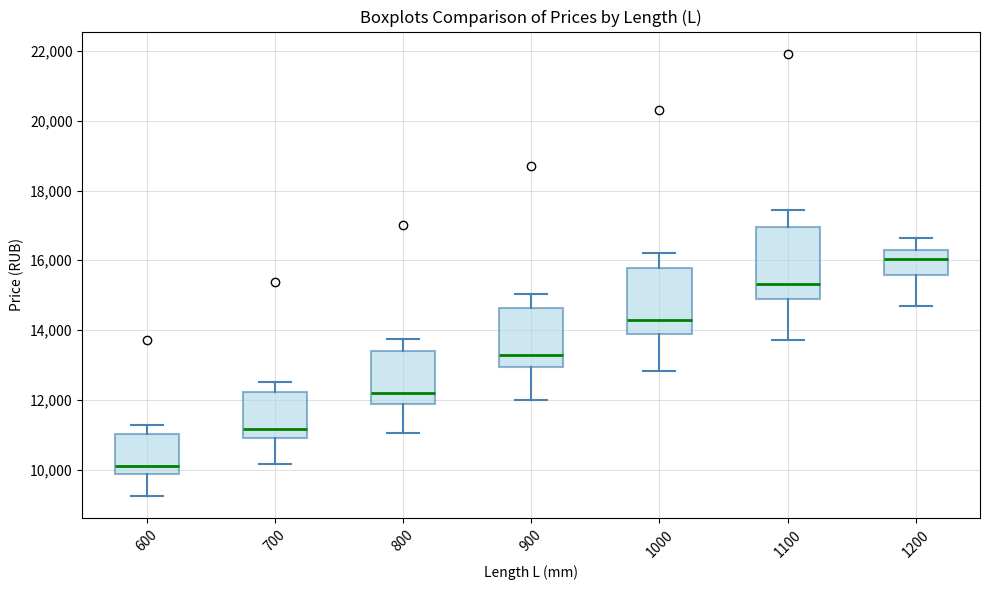

Reading left to right, transcribe this box plot: for each box, give where its median line is, the range the box spans, and where its two whiskers end, as read against the y-axis. The values are not printed on the chart, so give them approximately, as read against the axis.

600: median 10200, box 9800 to 11000, whiskers 9200 to 11200
700: median 11200, box 10800 to 12200, whiskers 10200 to 12600
800: median 12200, box 11800 to 13400, whiskers 11000 to 13800
900: median 13200, box 13000 to 14600, whiskers 12000 to 15000
1000: median 14200, box 13800 to 15800, whiskers 12800 to 16200
1100: median 15400, box 14800 to 17000, whiskers 13800 to 17400
1200: median 16000, box 15600 to 16400, whiskers 14600 to 16600